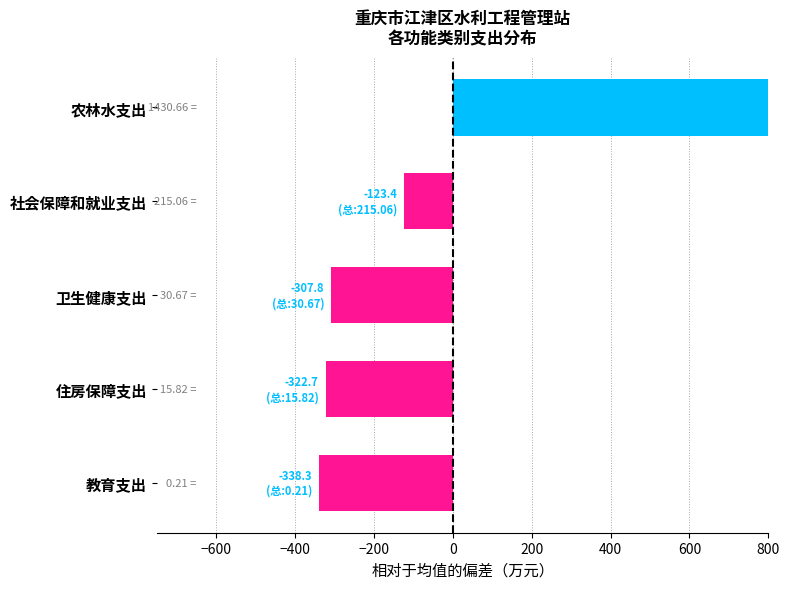

How many positive values are there?

1